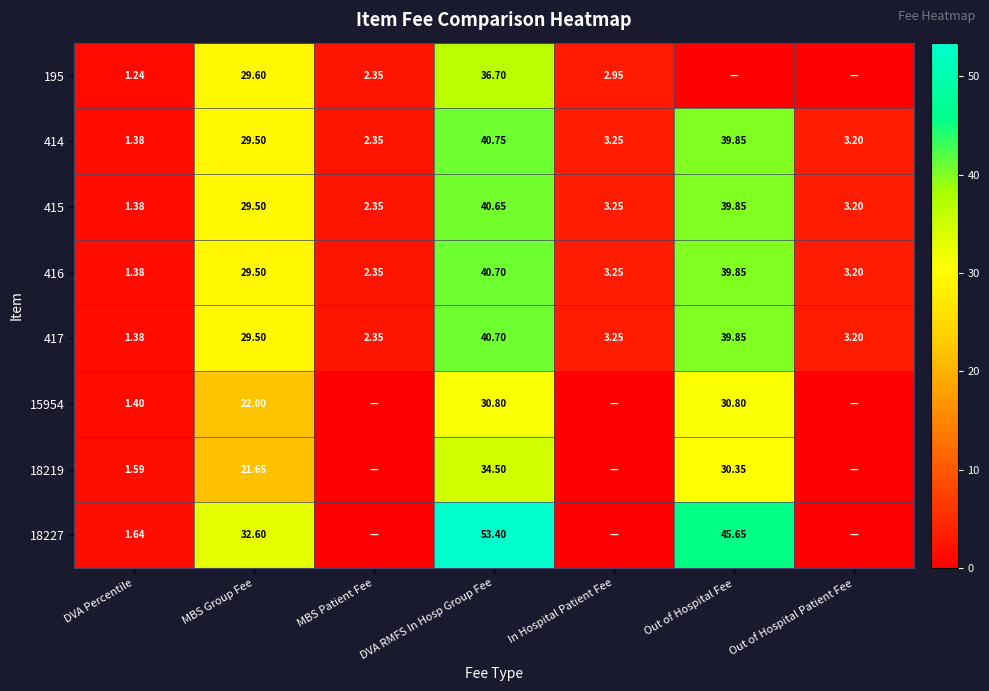

Which category has the lowest value in the 415 series?

DVA Percentile